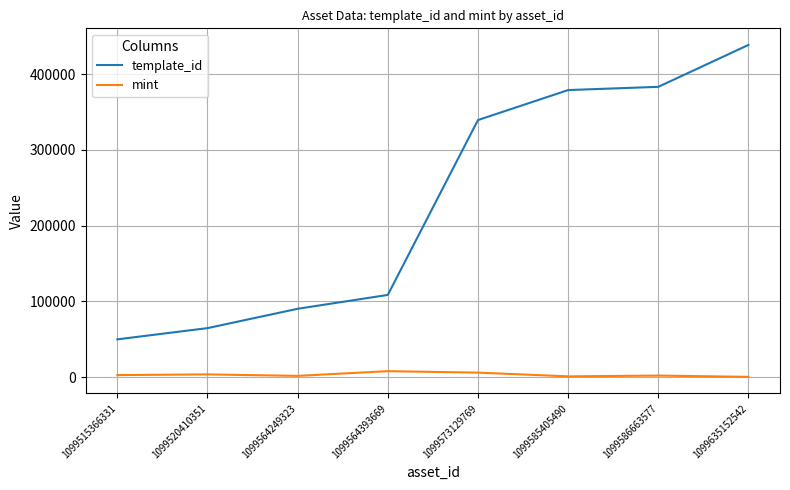

Is the value of mint at 1099635152542 greater than the value of template_id at 1099564249323?

No